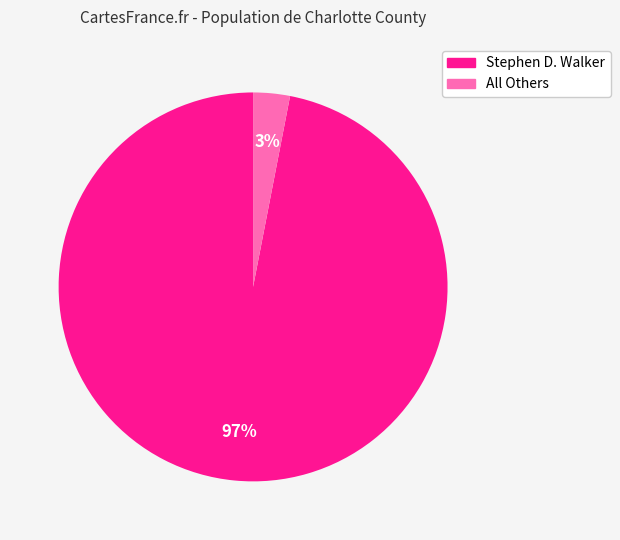

How many slices are in this pie chart?

2